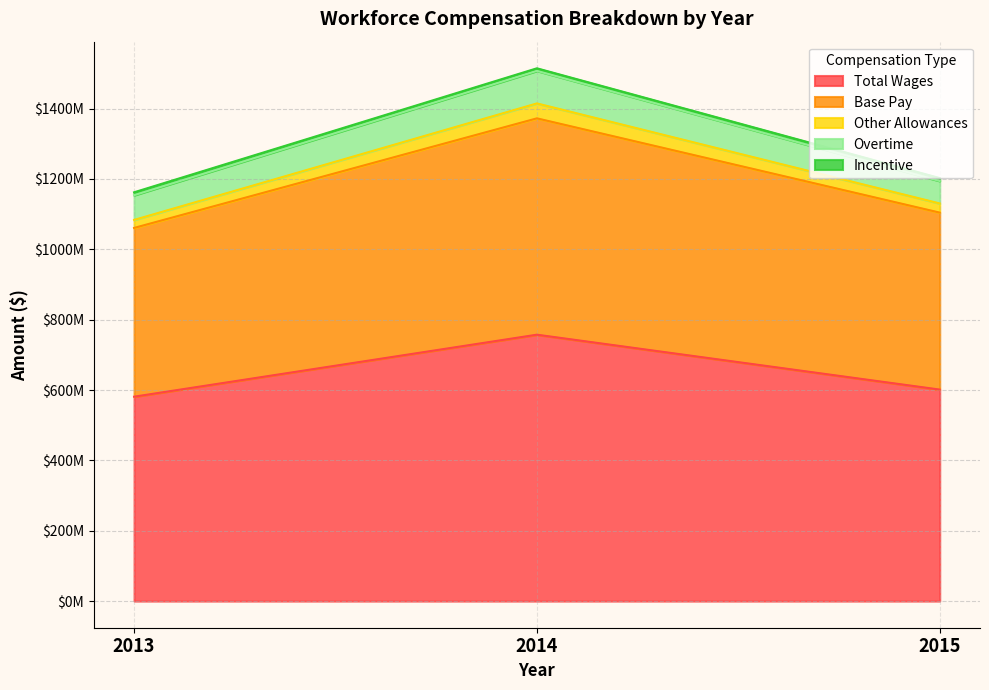

Does the chart have visible grid lines?

Yes